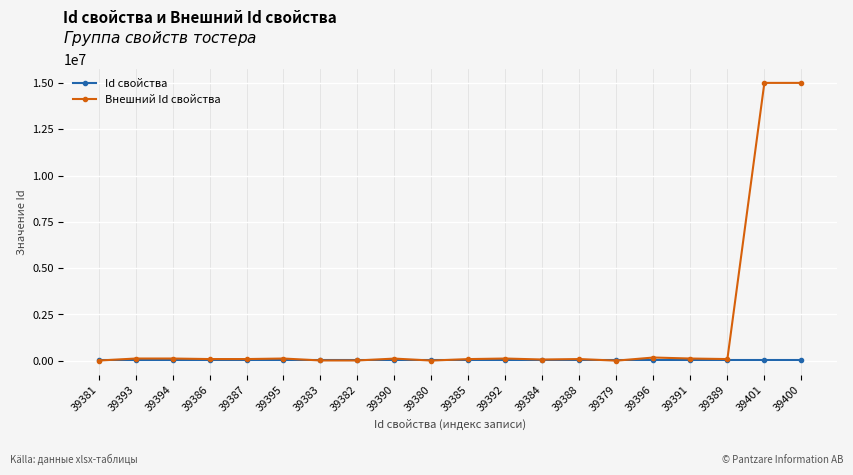

What are all the series names shown in the legend?

Id свойства, Внешний Id свойства